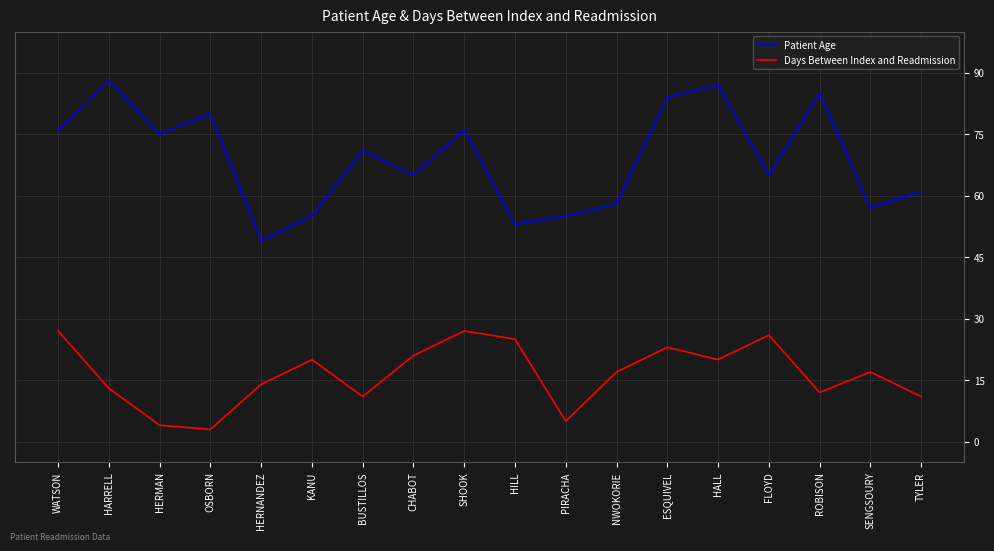

Where is the first local minimum for Patient Age?

HERMAN